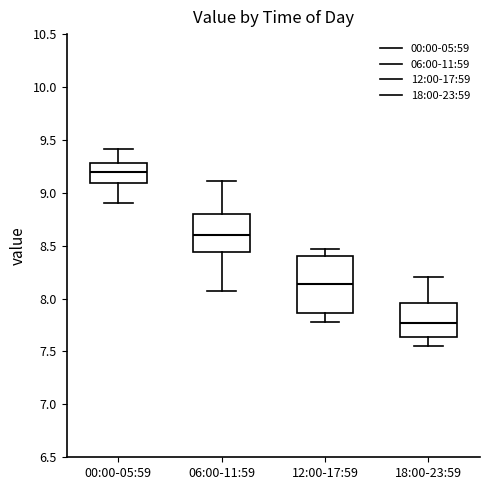

Reading left to right, transcribe this box plot: for each box, give where its median line is, the range the box spans, and where its two whiskers end, as read against the y-axis. The values are not printed on the chart, so give them approximately, as read against the axis.

00:00-05:59: median 9.20, box 9.10 to 9.30, whiskers 8.90 to 9.40
06:00-11:59: median 8.60, box 8.45 to 8.80, whiskers 8.05 to 9.10
12:00-17:59: median 8.15, box 7.85 to 8.40, whiskers 7.80 to 8.45
18:00-23:59: median 7.75, box 7.65 to 7.95, whiskers 7.55 to 8.20